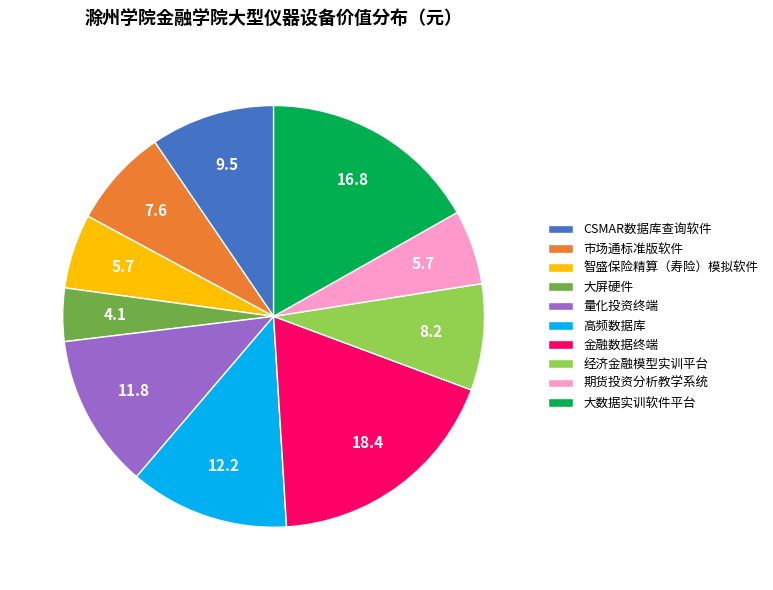

Count the number of slices in the pie.

10